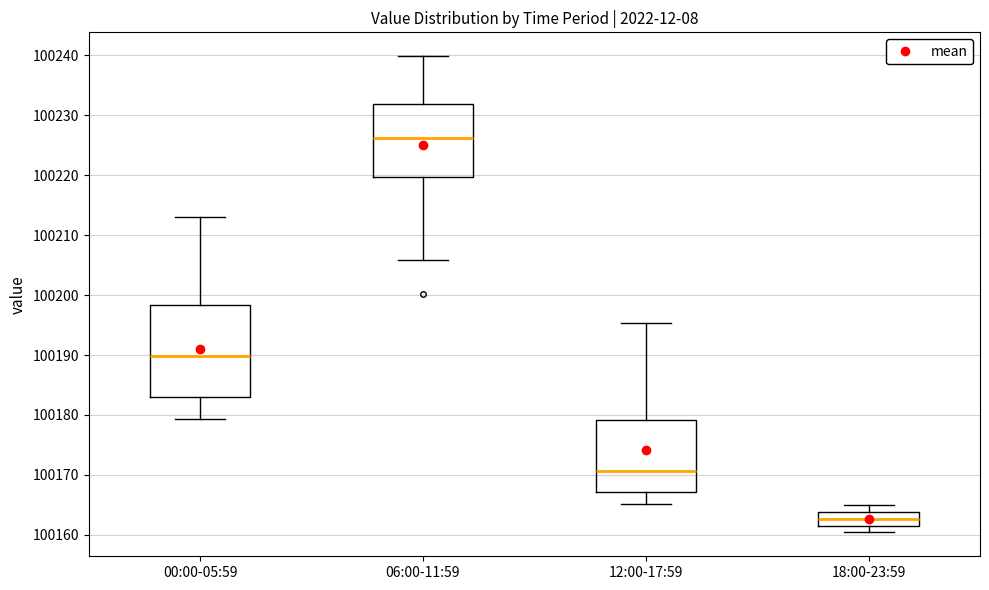

Which box is the tallest, from its lower edge to its upper edge?

00:00-05:59